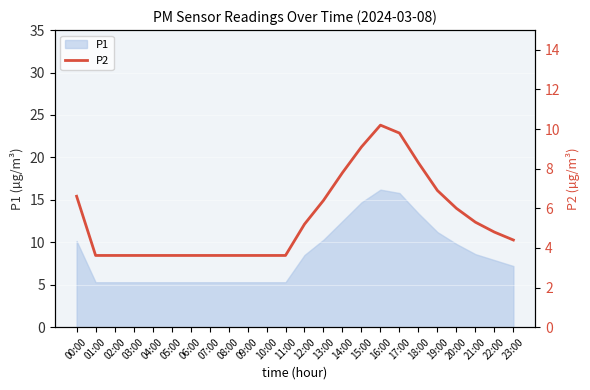

Is it true that P1 equals 4.0 at 14:00?

False